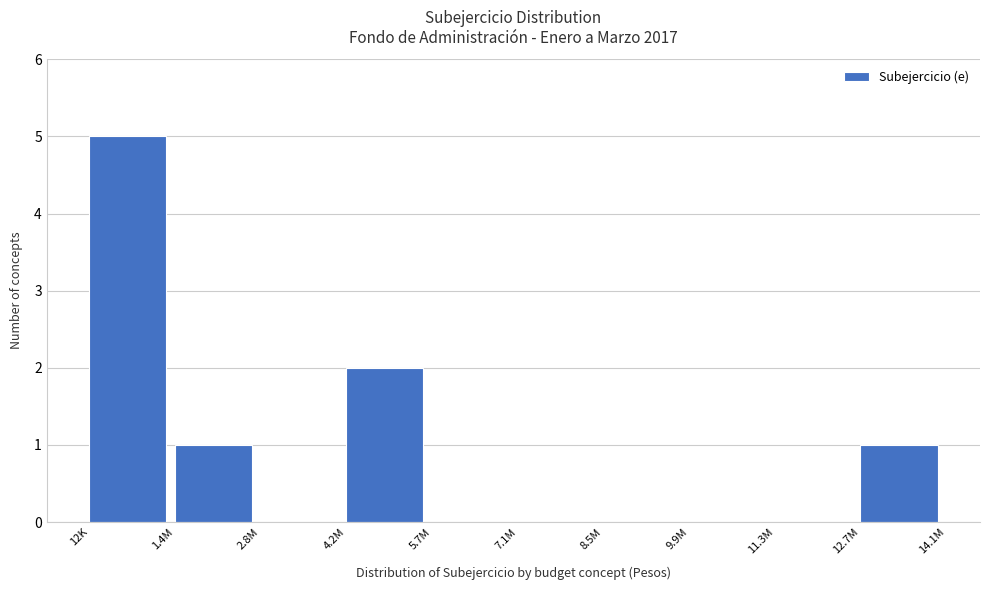

Reading left to right, list all the values displayed in this chart.

12K=5	1.4M=1	2.8M=0	4.2M=2	5.7M=0	7.1M=0	8.5M=0	9.9M=0	11.3M=0	12.7M=1